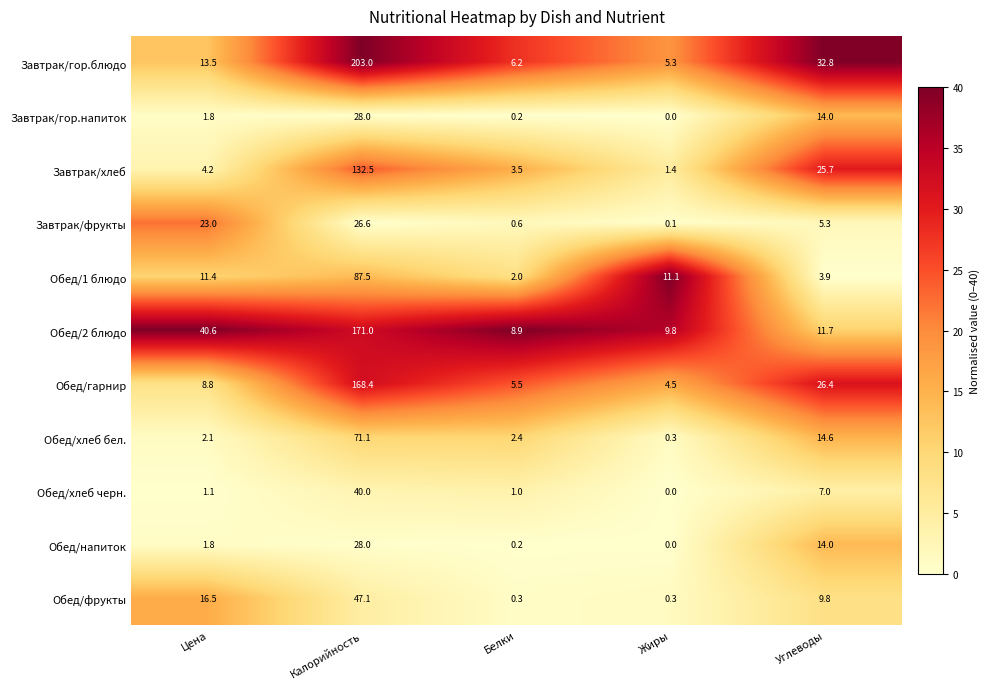

Which series has the largest total across all categories?

Завтрак/гор.блюдо